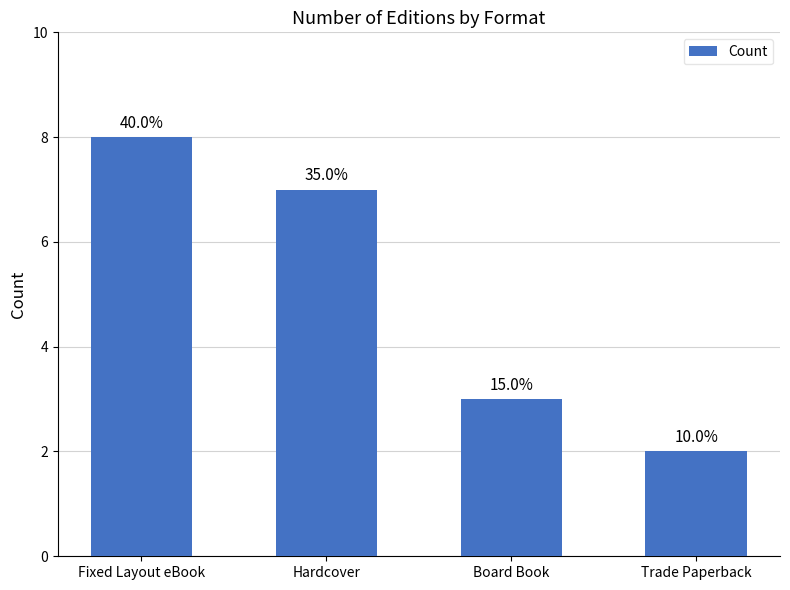

What is the average value?

5